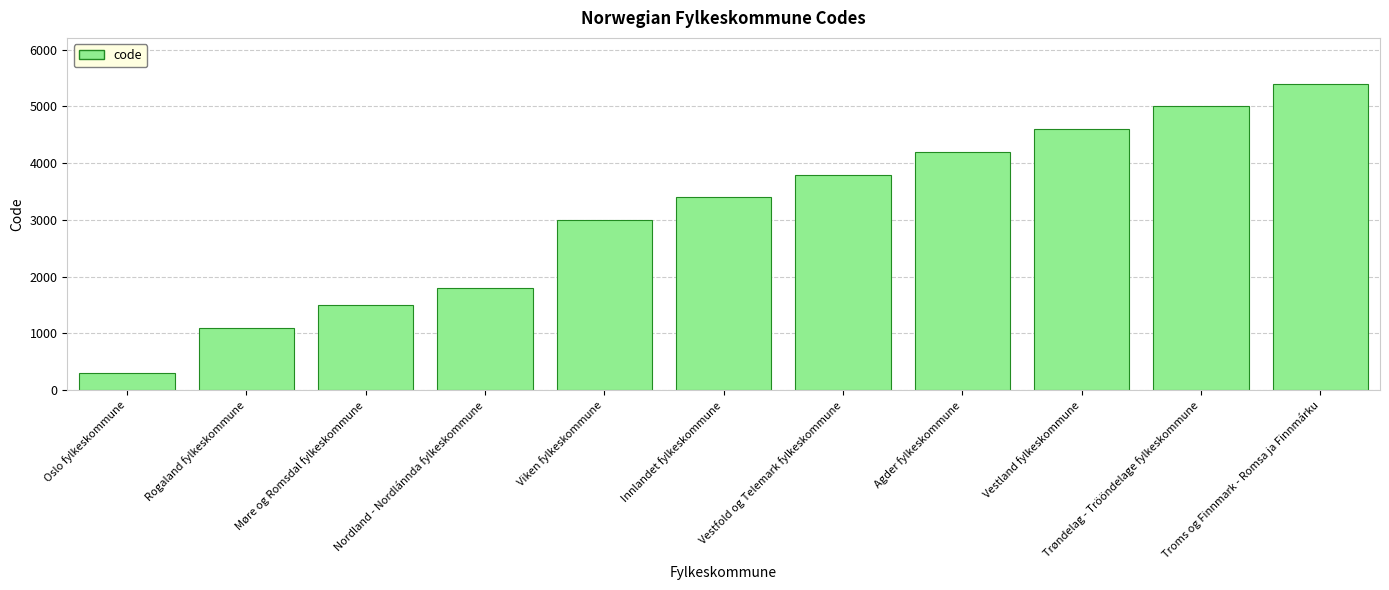

List the labels in order of value, largest first.

Troms og Finnmark - Romsa ja Finnmárku, Trøndelag - Trööndelage fylkeskommune, Vestland fylkeskommune, Agder fylkeskommune, Vestfold og Telemark fylkeskommune, Innlandet fylkeskommune, Viken fylkeskommune, Nordland - Nordlánnda fylkeskommune, Møre og Romsdal fylkeskommune, Rogaland fylkeskommune, Oslo fylkeskommune